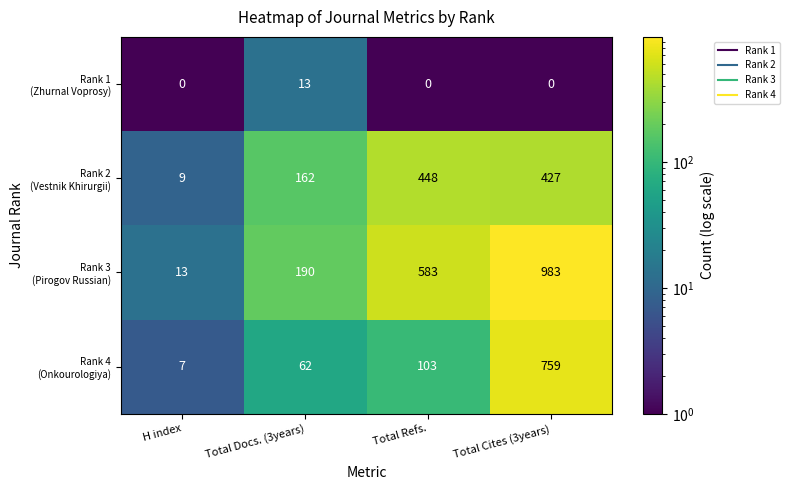

At which category is the sum across all series the highest?

Total Cites (3years)